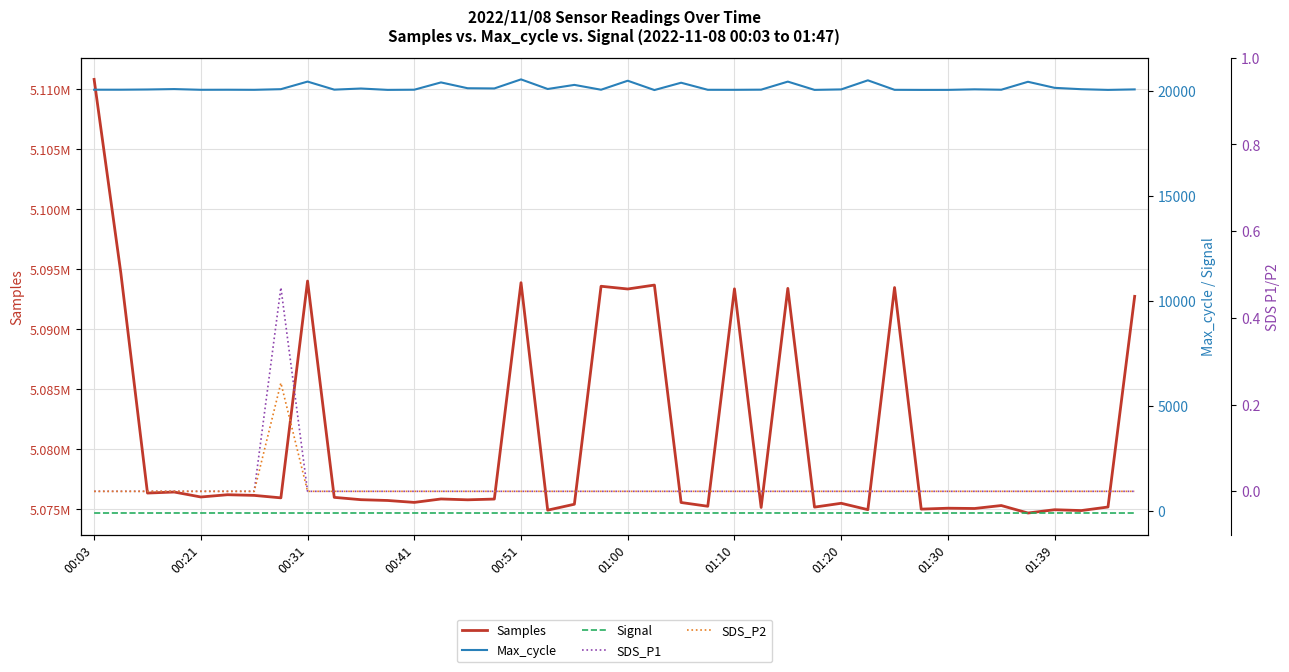

Reading left to right, transcribe all the data shown in this chart.

Samples: 5110802.0	5094691.0	5076330.0	5076416.0	5076002.0	5076191.0	5076135.0	5075930.0	5093998.0	5075971.0	5075777.0	5075711.0	5075551.0	5075837.0	5075767.0	5075829.0	5093860.0	5074905.0	5075398.0	5093563.0	5093335.0	5093662.0	5075543.0	5075230.0	5093349.0	5075129.0	5093386.0	5075158.0	5075478.0	5074946.0	5093456.0	5074991.0	5075067.0	5075044.0	5075291.0	5074667.0	5074941.0	5074871.0	5075167.0	5092722.0
Max_cycle: 20048.0	20048.0	20058.0	20078.0	20044.0	20047.0	20043.0	20073.0	20434.0	20051.0	20105.0	20040.0	20048.0	20395.0	20118.0	20108.0	20539.0	20082.0	20277.0	20047.0	20475.0	20032.0	20380.0	20044.0	20043.0	20050.0	20433.0	20040.0	20062.0	20494.0	20043.0	20039.0	20040.0	20066.0	20047.0	20425.0	20137.0	20072.0	20039.0	20063.0
Signal: -83.0	-82.0	-83.0	-82.0	-82.0	-82.0	-83.0	-83.0	-83.0	-83.0	-82.0	-82.0	-82.0	-82.0	-83.0	-83.0	-82.0	-82.0	-83.0	-83.0	-82.0	-83.0	-83.0	-82.0	-82.0	-82.0	-82.0	-83.0	-82.0	-81.0	-82.0	-82.0	-83.0	-82.0	-83.0	-83.0	-82.0	-82.0	-83.0	-83.0
SDS_P1: 0.0	0.0	0.0	0.0	0.0	0.0	0.0	0.5	0.0	0.0	0.0	0.0	0.0	0.0	0.0	0.0	0.0	0.0	0.0	0.0	0.0	0.0	0.0	0.0	0.0	0.0	0.0	0.0	0.0	0.0	0.0	0.0	0.0	0.0	0.0	0.0	0.0	0.0	0.0	0.0
SDS_P2: 0.0	0.0	0.0	0.0	0.0	0.0	0.0	0.2	0.0	0.0	0.0	0.0	0.0	0.0	0.0	0.0	0.0	0.0	0.0	0.0	0.0	0.0	0.0	0.0	0.0	0.0	0.0	0.0	0.0	0.0	0.0	0.0	0.0	0.0	0.0	0.0	0.0	0.0	0.0	0.0